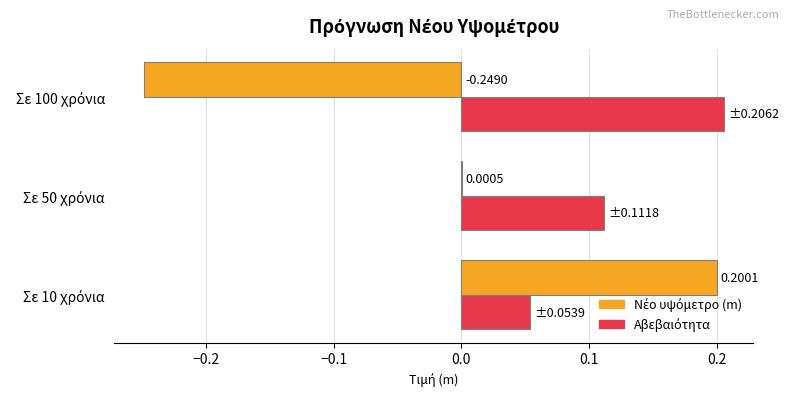

At how many categories does at least one series exceed 0?

3